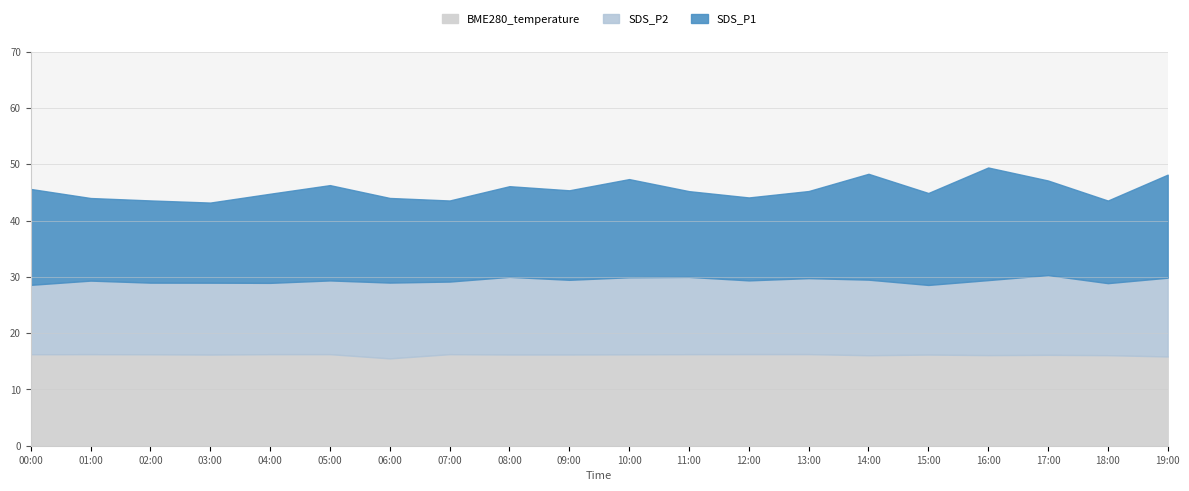

At which category is the sum across all series the highest?

16:00